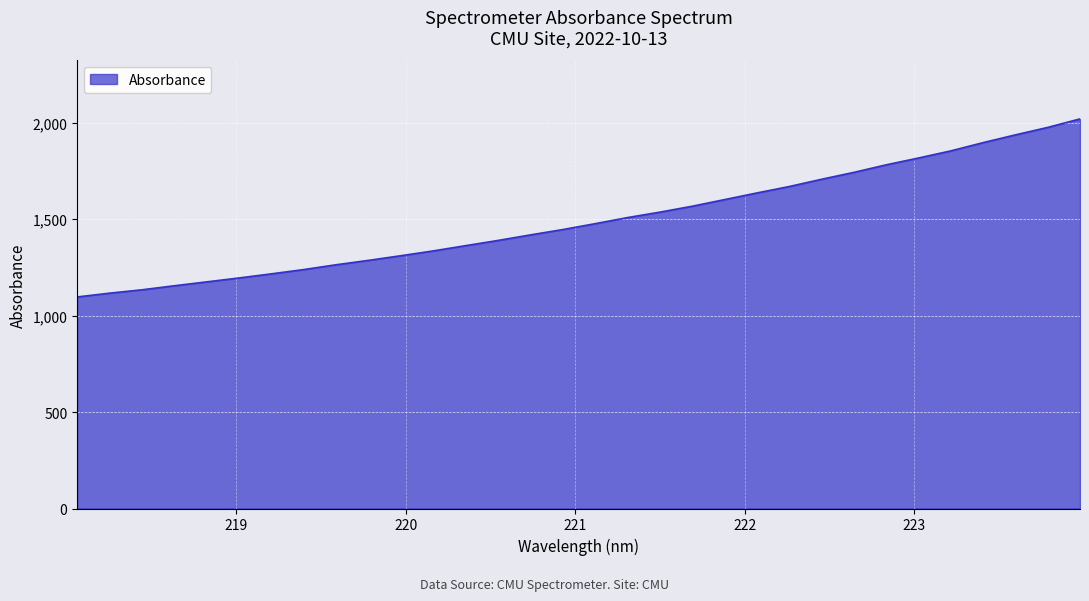

Does the chart display data point markers on the line(s)?

No